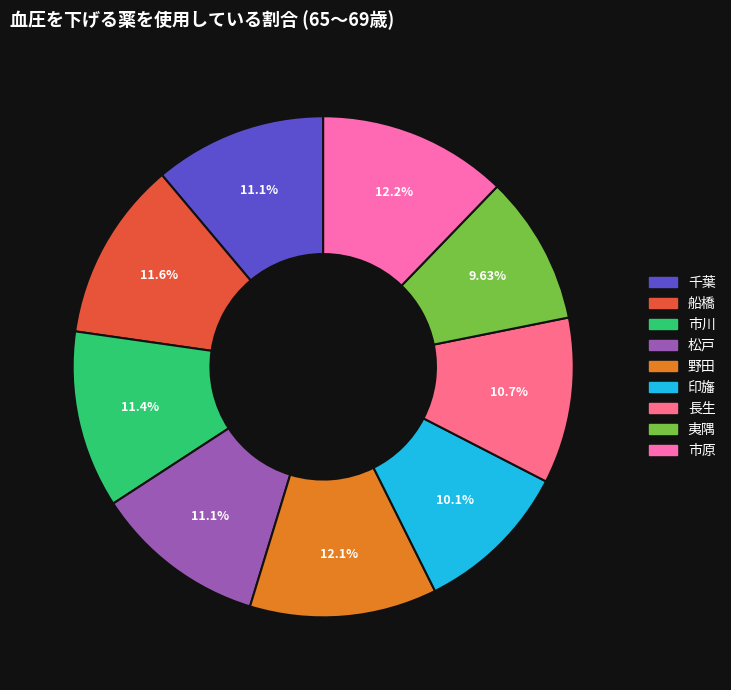

Count the number of slices in the pie.

9